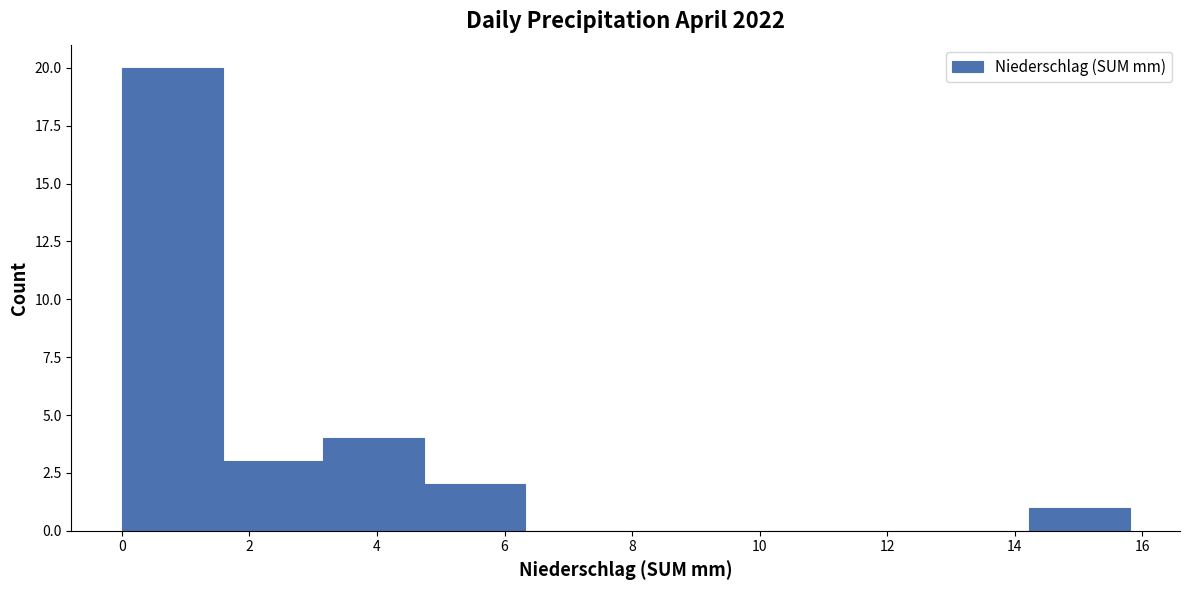

Reading left to right, list every bar in this chart as the range it spans on the x-axis followed by its height. Neither the bar edges nor the heights are printed on the chart, so give them approximately, as read against the axes.

0.00 to 1.58: 20
1.58 to 3.16: 3
3.16 to 4.74: 4
4.74 to 6.32: 2
6.32 to 7.90: 0
7.90 to 9.48: 0
9.48 to 11.06: 0
11.06 to 12.64: 0
12.64 to 14.22: 0
14.22 to 15.80: 1